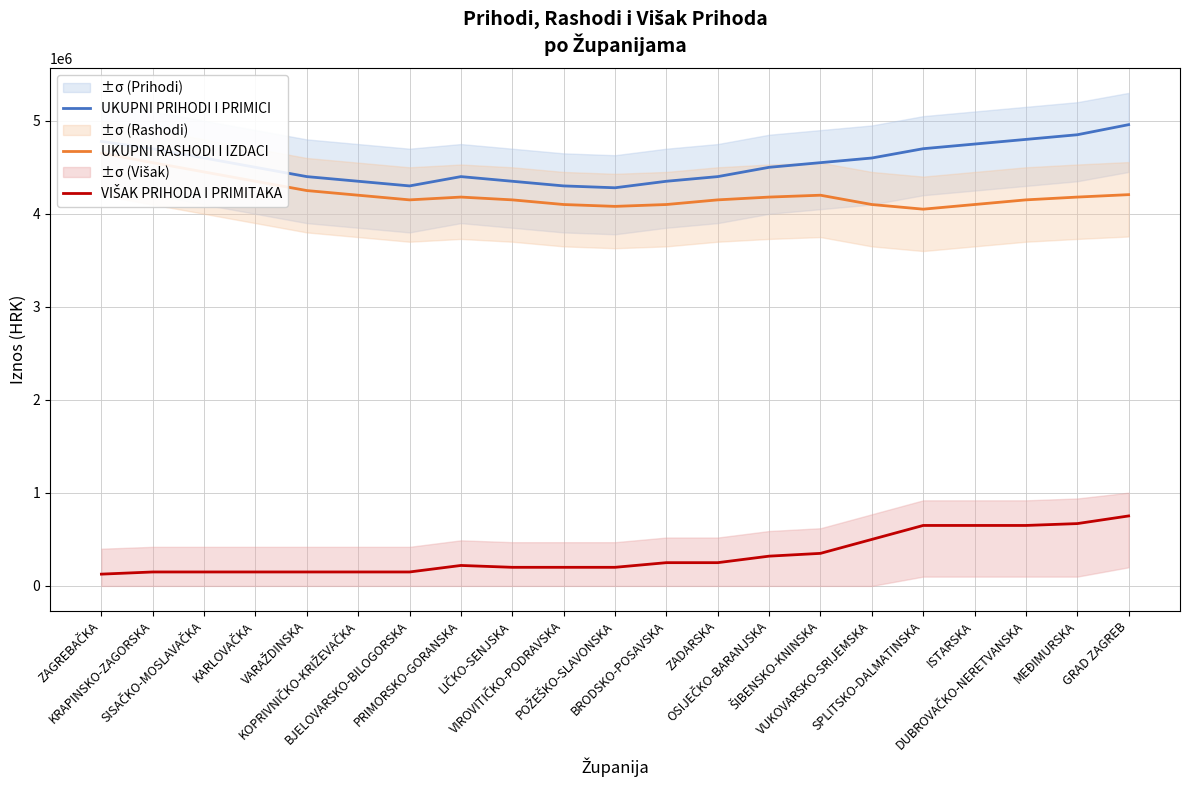

What is the average value of the UKUPNI RASHODI I IZDACI series?

4215604